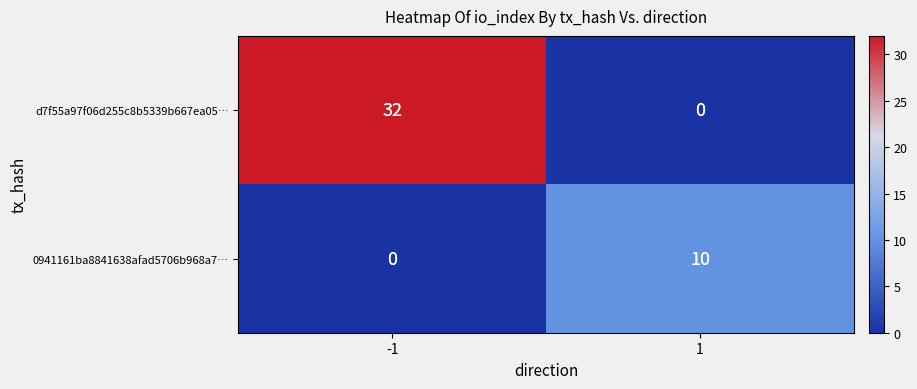

The d7f55a97f06d255c8b5339b667ea05… series shows 10 at 1. True or false?

False